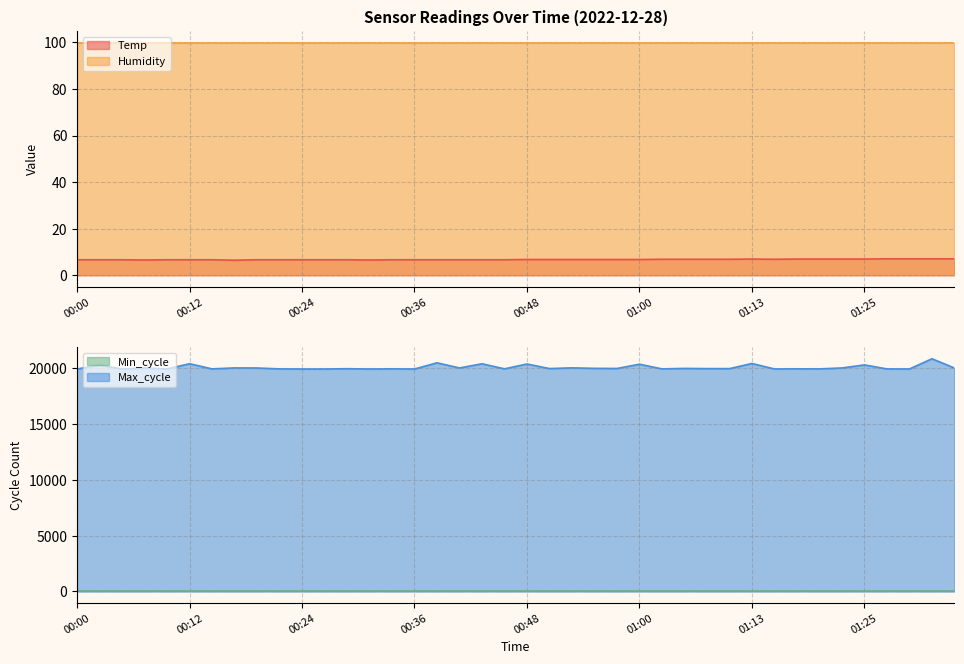

At which label does Temp reach its minimum?

00:17